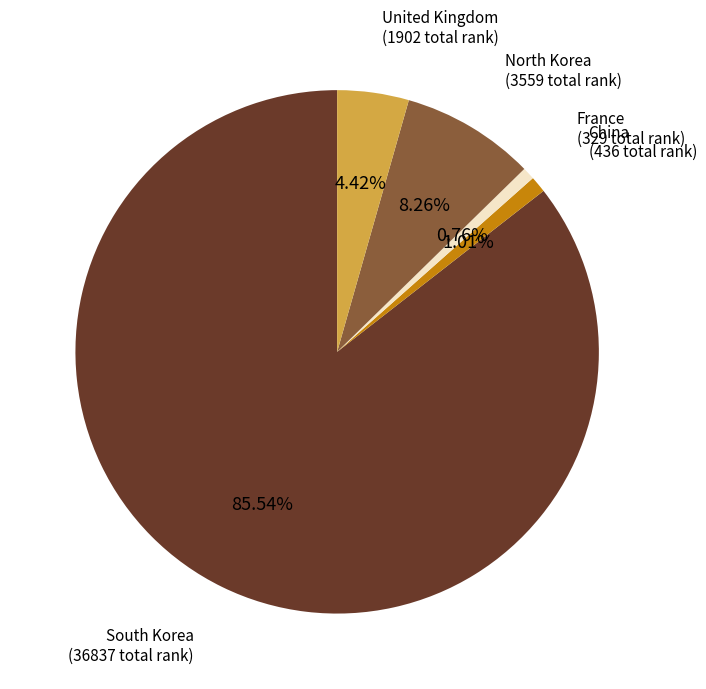

Is there a majority slice in this chart?

Yes